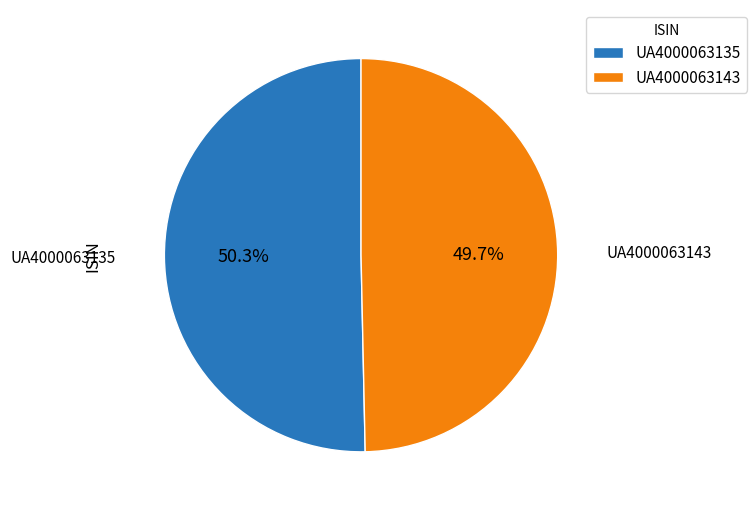

Is there a majority slice in this chart?

Yes